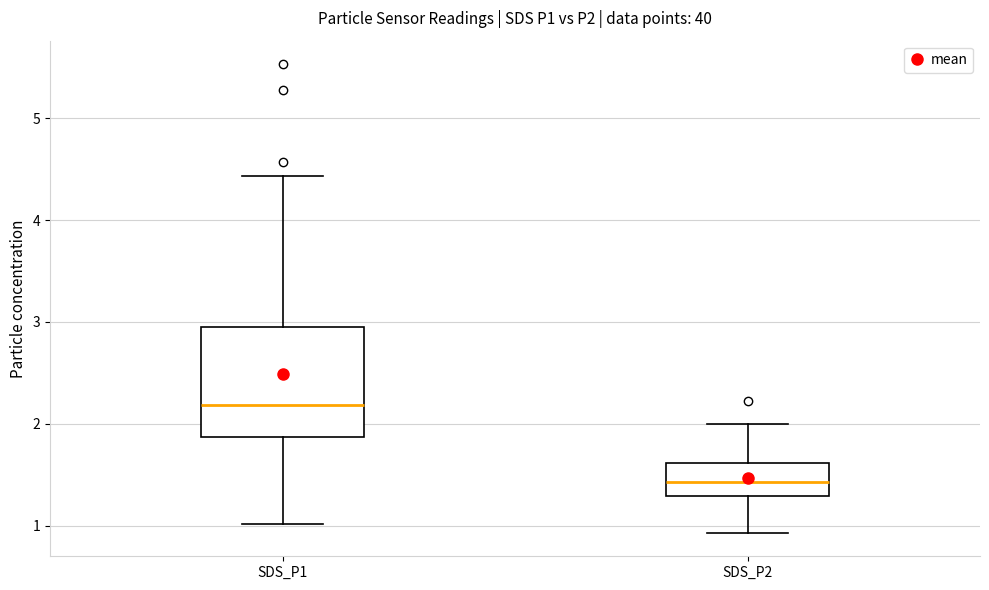

Reading left to right, read every box against the y-axis: the position of its median line, the range the box covers, and the ends of its whiskers. The values are not printed on the chart, so give them approximately, as read against the axis.

SDS_P1: median 2.2, box 1.9 to 3.0, whiskers 1.0 to 4.4
SDS_P2: median 1.4, box 1.3 to 1.6, whiskers 0.9 to 2.0